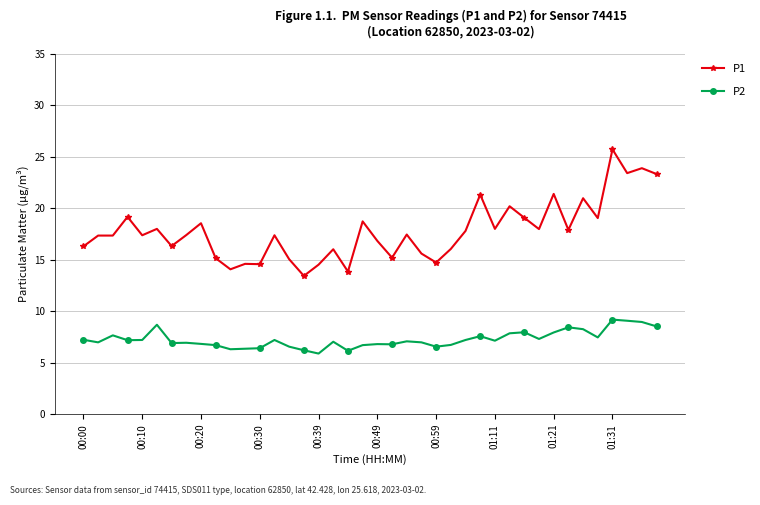

What is the maximum value for P1?

25.7